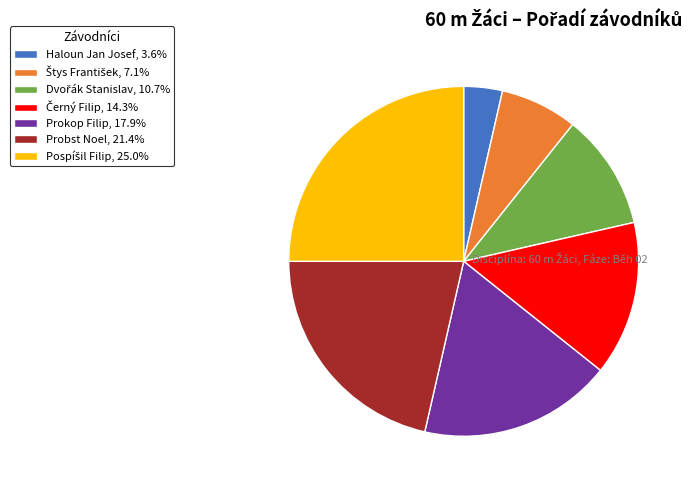

Is there any slice that represents more than half of the pie?

No